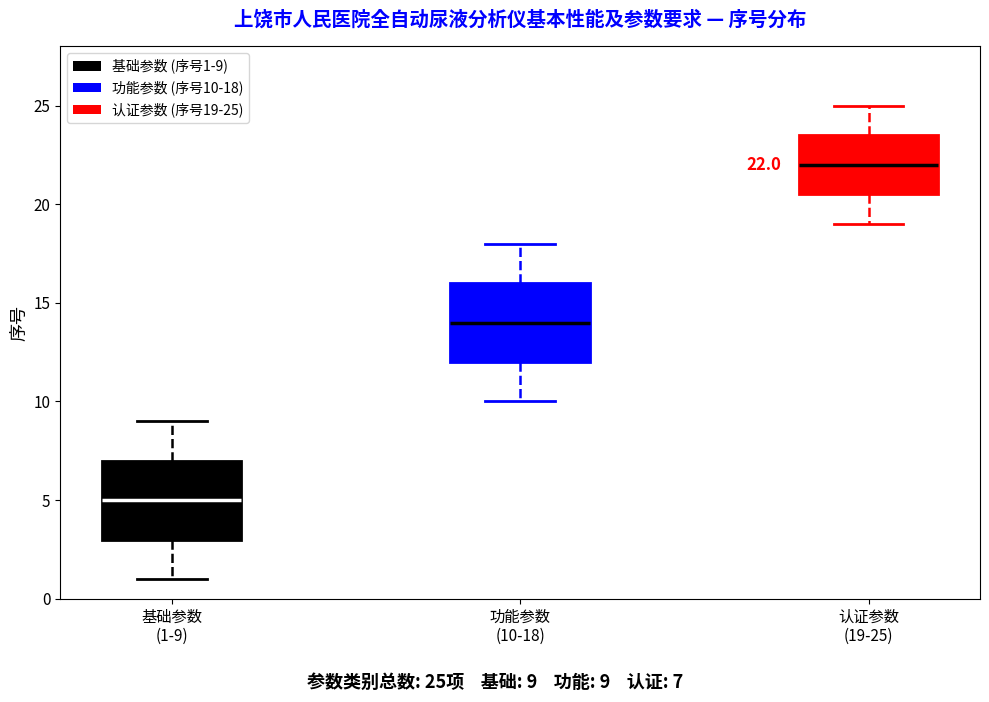

Which box has the lowest median line?

基础参数 (1-9)